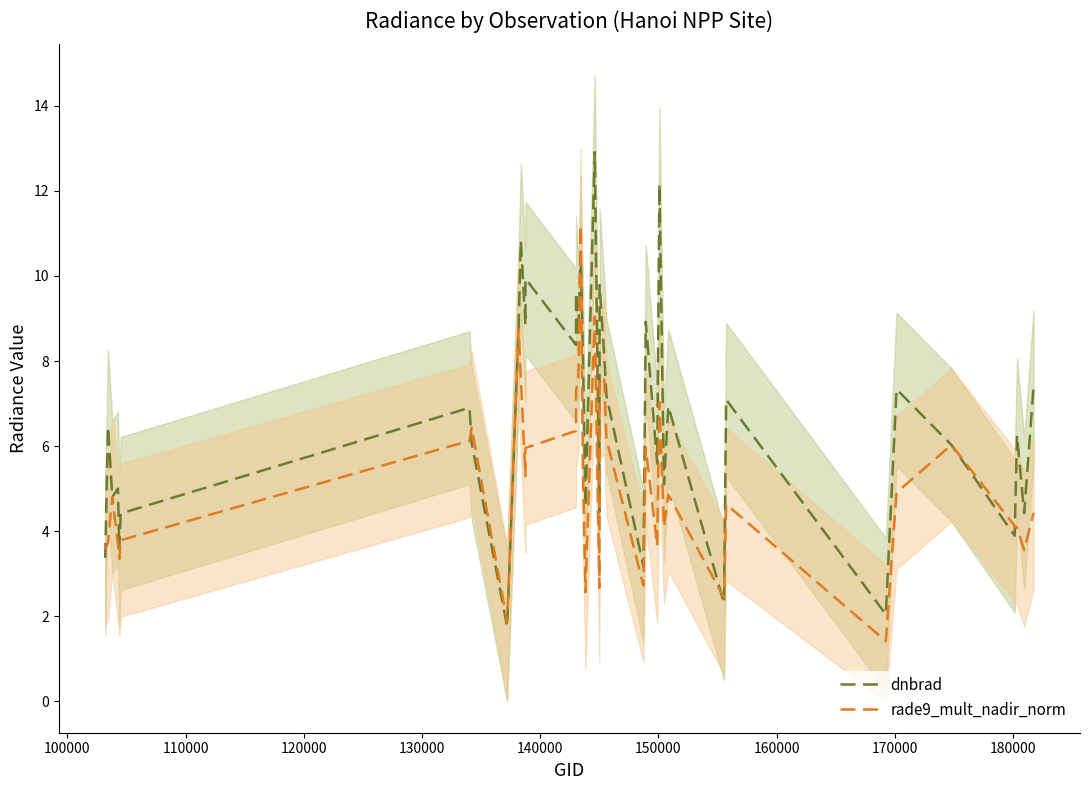

Reading left to right, list all the values displayed in this chart.

dnbrad: 3.4	6.5	4.8	5.0	3.6	4.4	6.9	6.1	1.8	8.8	10.8	8.8	9.9	8.4	9.6	8.6	10.6	8.1	4.6	12.9	4.5	6.7	9.8	8.2	7.2	3.2	8.9	5.6	12.2	5.1	6.9	2.3	7.1	2.0	7.3	6.0	3.9	6.3	4.4	7.4
rade9_mult_nadir_norm: 3.6	3.7	4.8	3.7	3.4	3.8	6.1	6.4	1.9	8.8	7.6	5.3	6.0	6.4	7.3	7.6	11.2	5.3	2.6	9.0	2.7	5.1	7.5	7.6	6.2	2.7	6.0	3.7	7.0	4.1	4.9	2.4	4.6	1.4	4.9	6.0	4.1	4.1	3.6	4.4